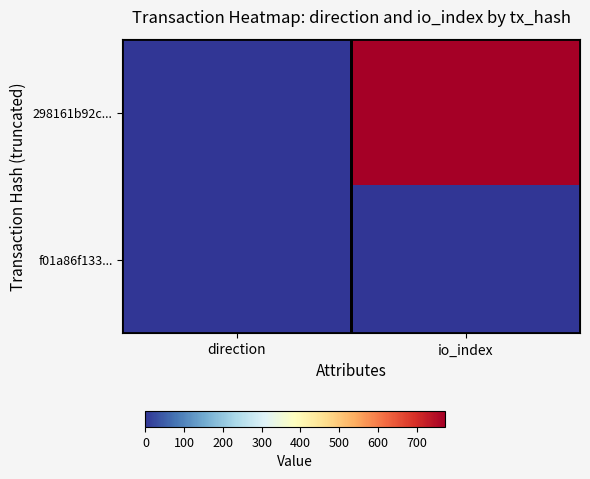

At which category does the chart reach its peak across all series?

io_index